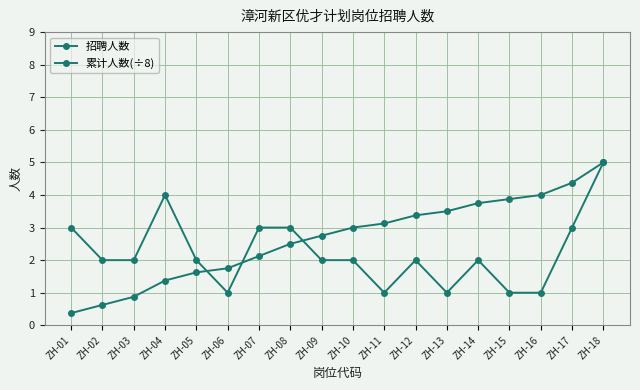

Between ZH-05 and ZH-17, which series saw the biggest shift?

累计人数(÷8)